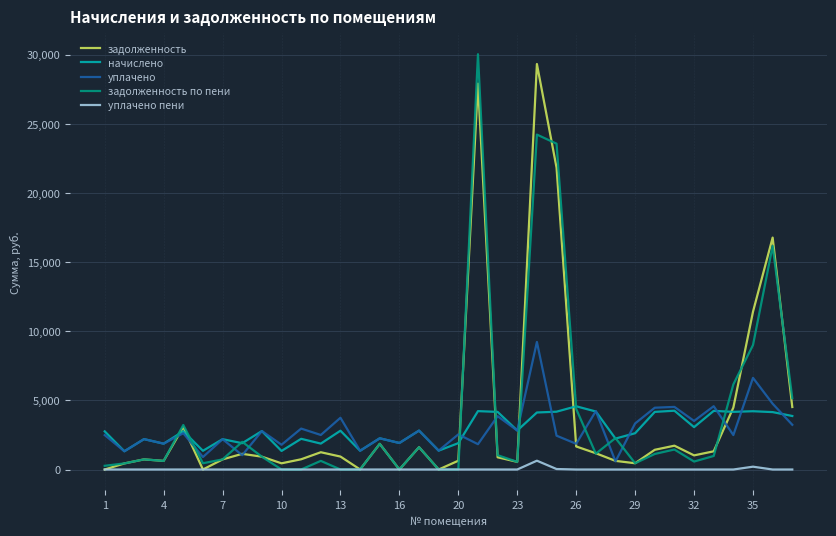

What are all the series names shown in the legend?

задолженность, начислено, уплачено, задолженность по пени, уплачено пени